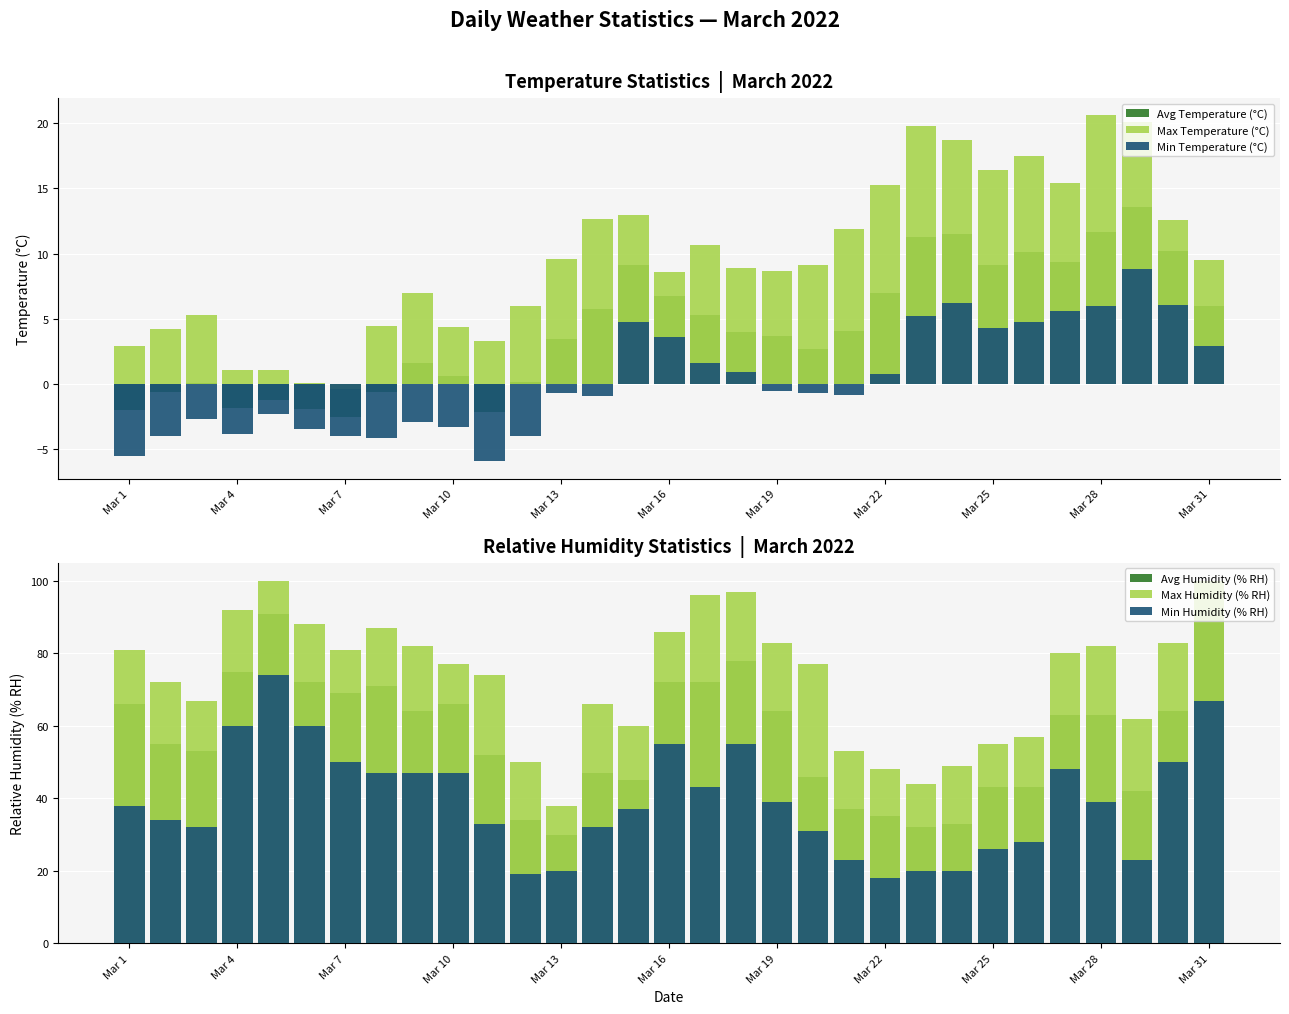

What is the lowest value of the Min Humidity (% RH) series?

18.0